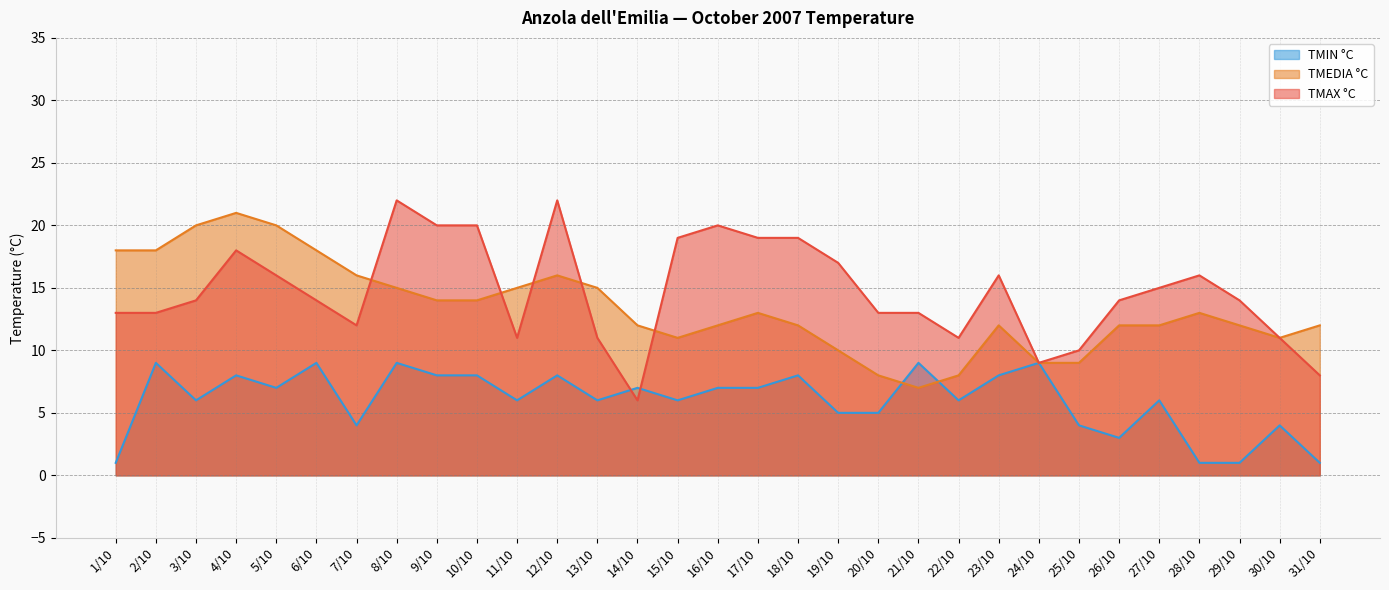

Between 2/10 and 16/10, which series saw the biggest shift?

TMAX °C